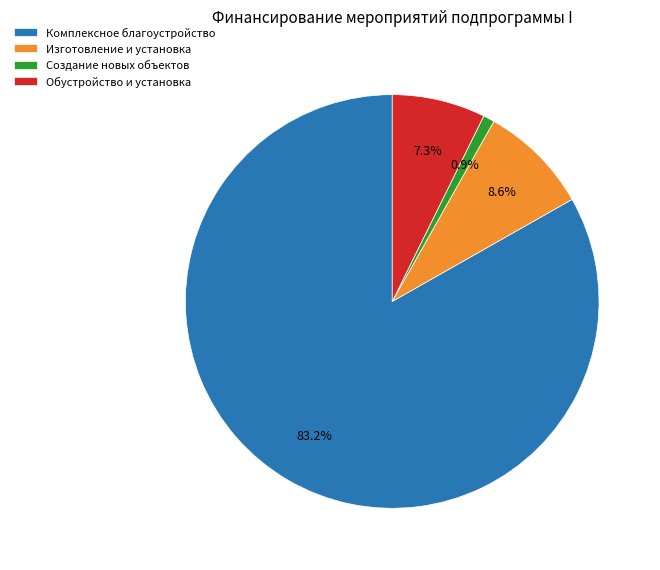

Which has a higher value, Комплексное благоустройство or Создание новых объектов?

Комплексное благоустройство